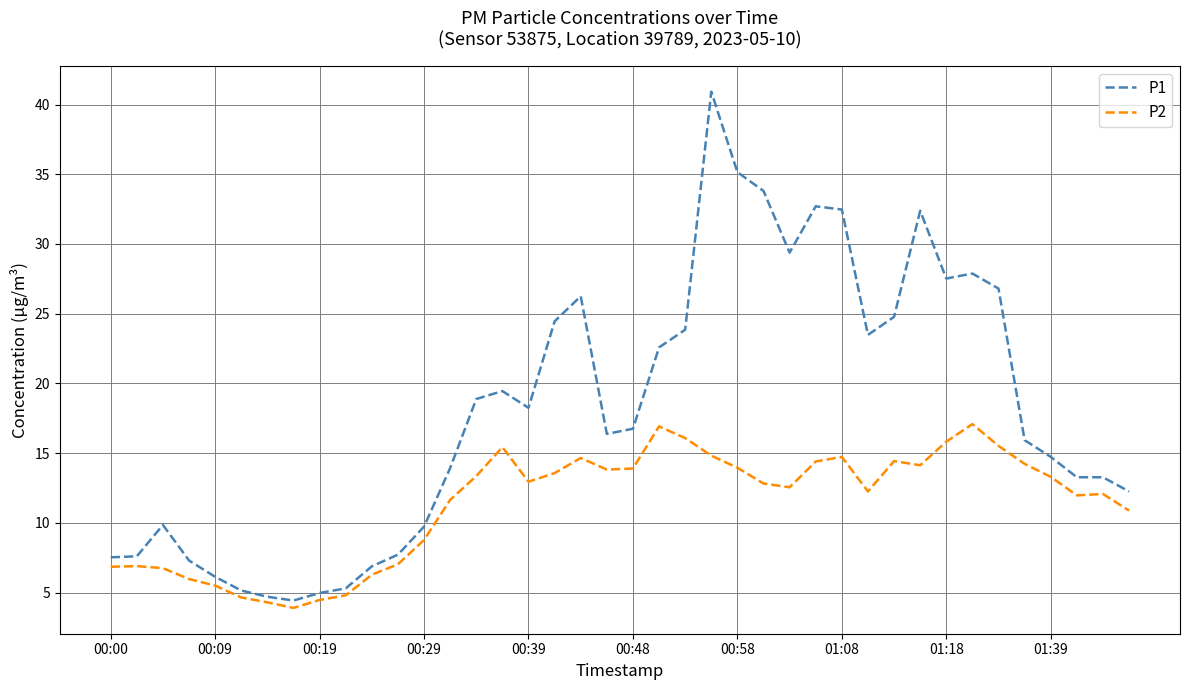

Rank the series by their maximum value, from lowest to highest.

P2, P1